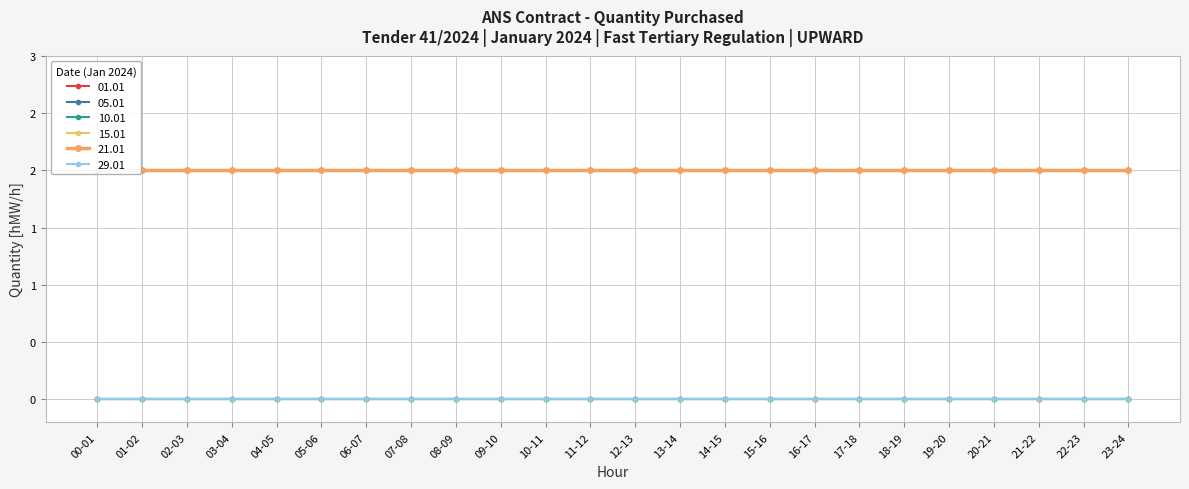

Reading right to left, what are all the values shown in this chart?

01.01: 0	0	0	0	0	0	0	0	0	0	0	0	0	0	0	0	0	0	0	0	0	0	0	0
05.01: 0	0	0	0	0	0	0	0	0	0	0	0	0	0	0	0	0	0	0	0	0	0	0	0
10.01: 0	0	0	0	0	0	0	0	0	0	0	0	0	0	0	0	0	0	0	0	0	0	0	0
15.01: 0	0	0	0	0	0	0	0	0	0	0	0	0	0	0	0	0	0	0	0	0	0	0	0
21.01: 2	2	2	2	2	2	2	2	2	2	2	2	2	2	2	2	2	2	2	2	2	2	2	2
29.01: 0	0	0	0	0	0	0	0	0	0	0	0	0	0	0	0	0	0	0	0	0	0	0	0